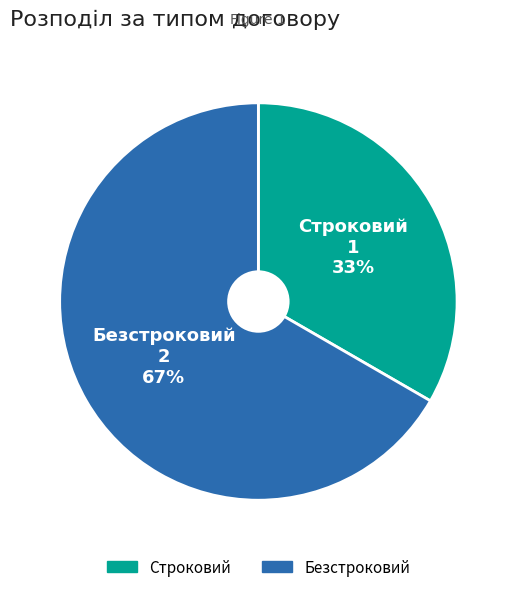

Is Безстроковий the majority of the pie?

Yes